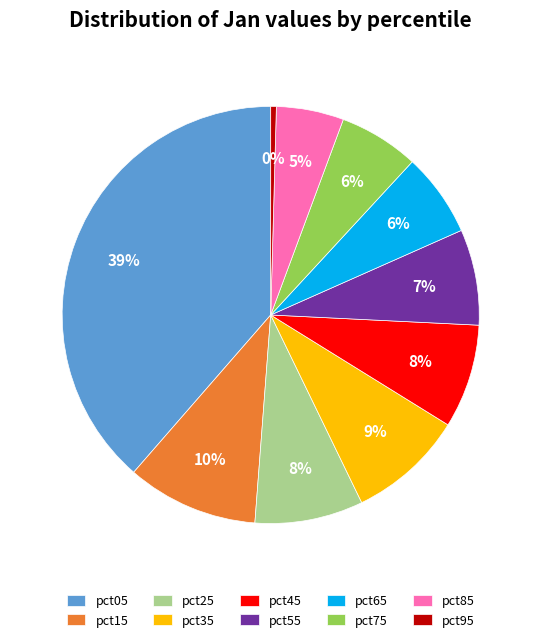

Does any single category account for the majority?

No